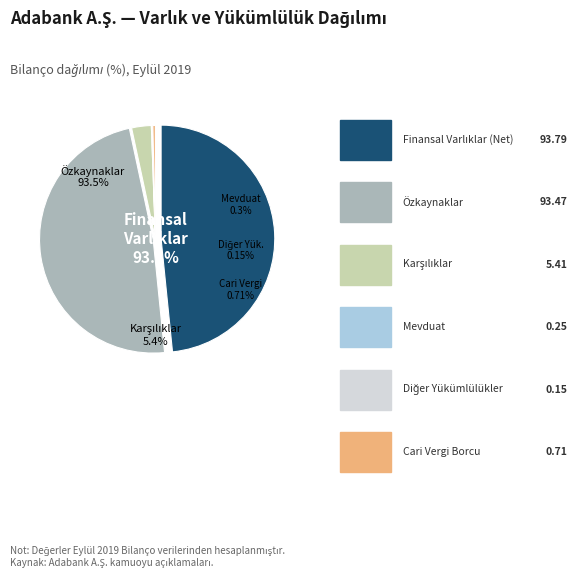

Count the number of slices in the pie.

6